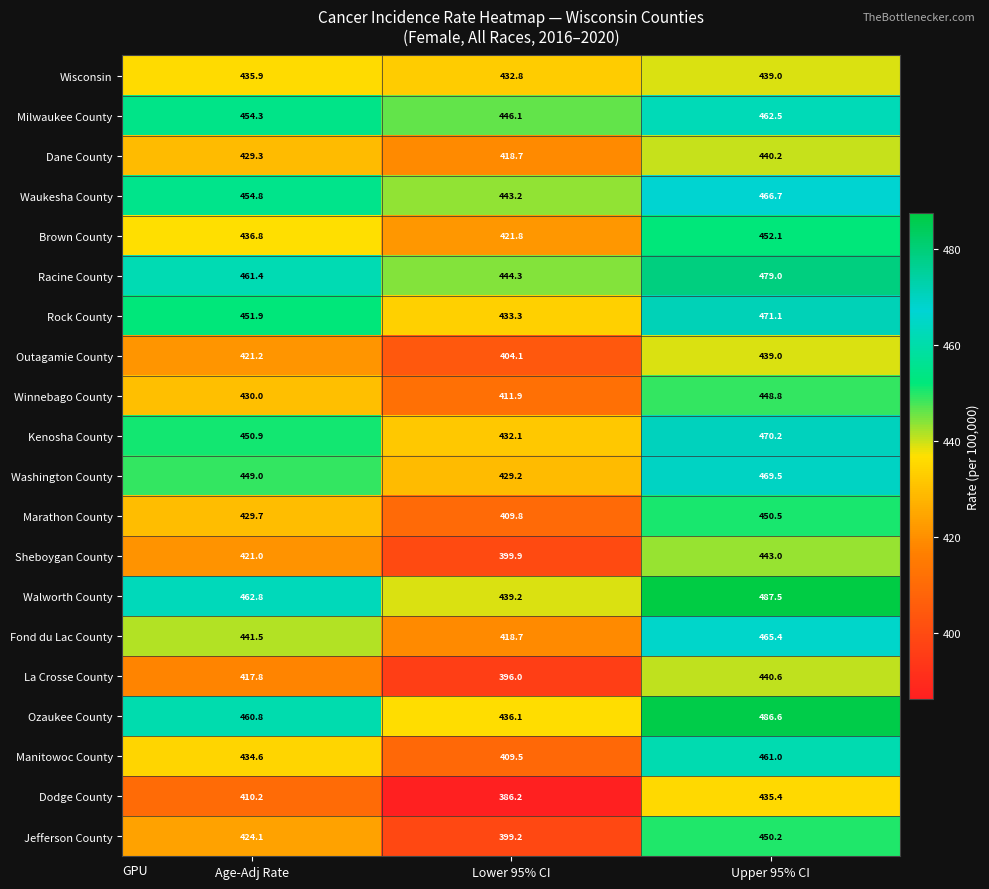

How many values in the Outagamie County series are below 421?

1